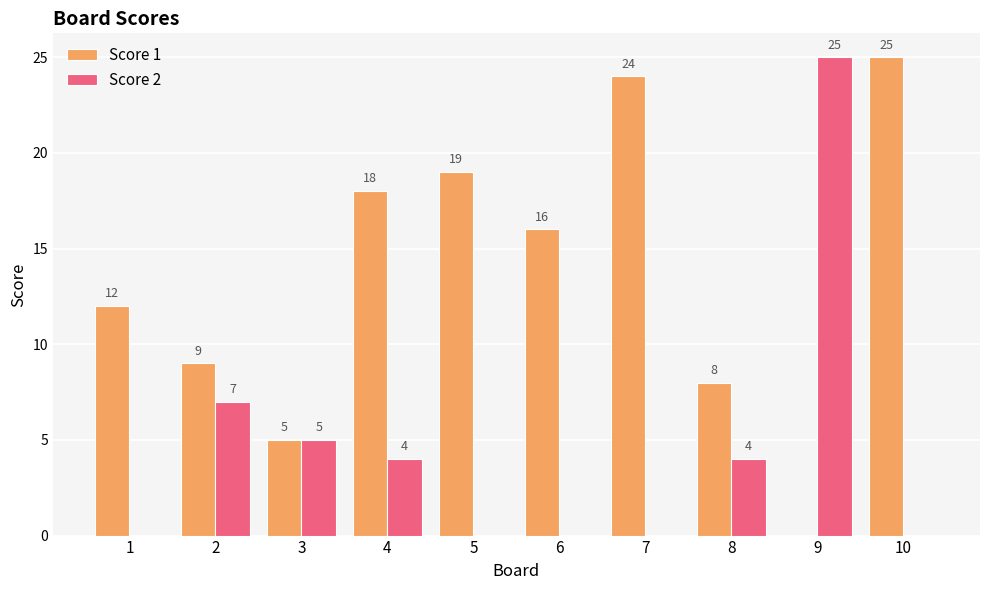

Reading right to left, what are all the values shown in this chart?

Score 1: 10=25	9=0	8=8	7=24	6=16	5=19	4=18	3=5	2=9	1=12
Score 2: 10=0	9=25	8=4	7=0	6=0	5=0	4=4	3=5	2=7	1=0